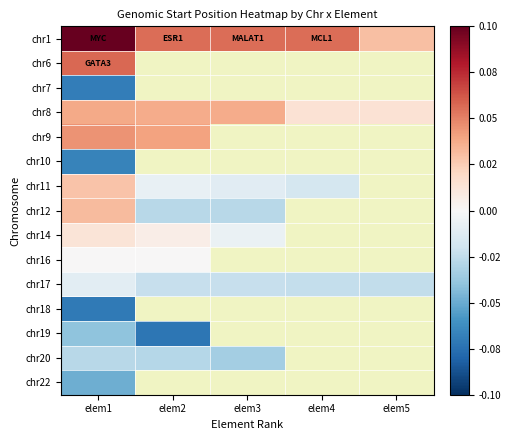

Which category has the highest value across all series?

elem1